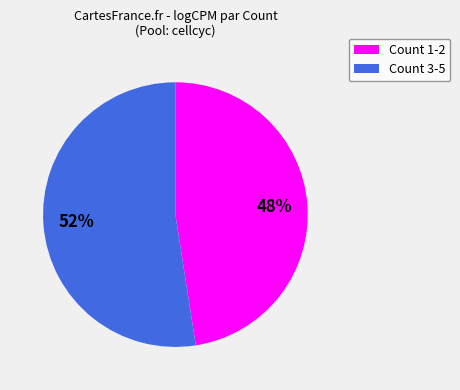

Is there any slice that represents more than half of the pie?

Yes